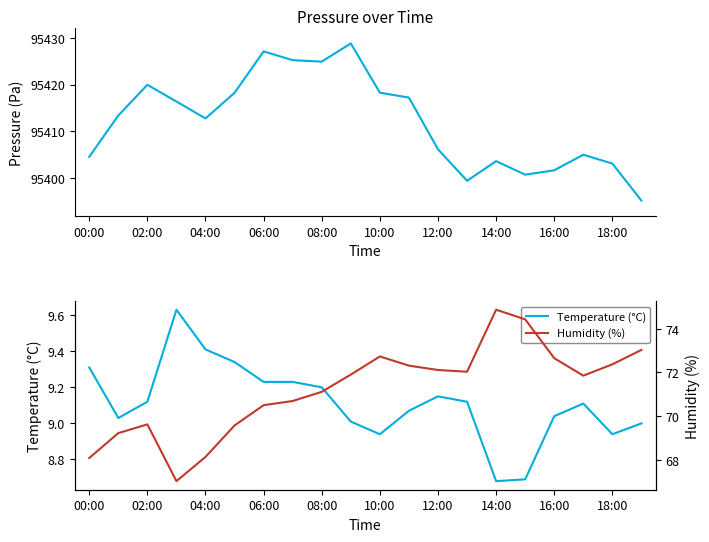

At 18:00, list the series in order from smallest to largest.

Temperature (°C), Humidity (%), Pressure